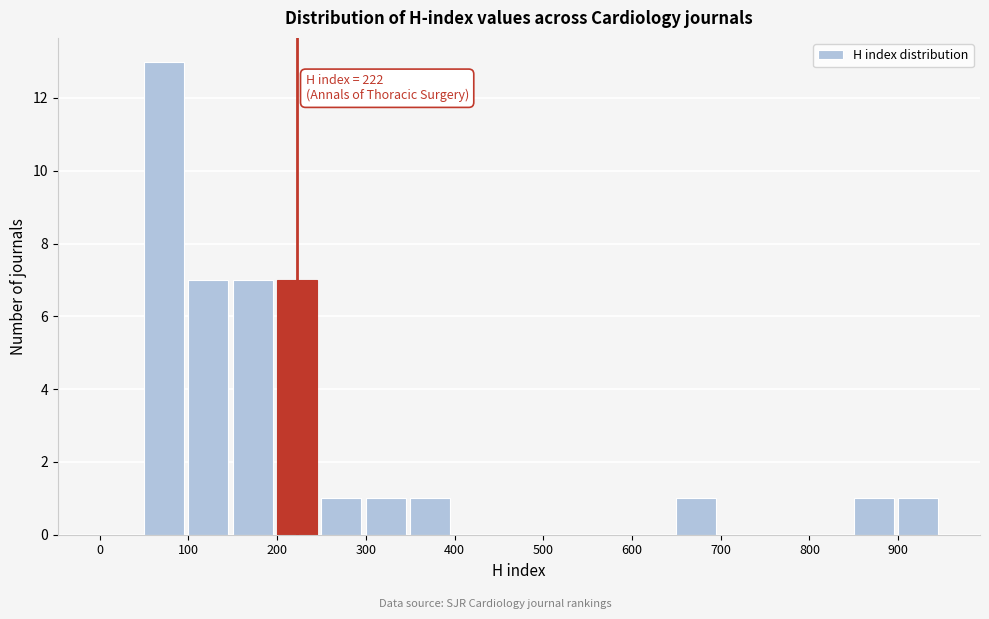

Which range on the x-axis has the tallest bar?

50 to 100